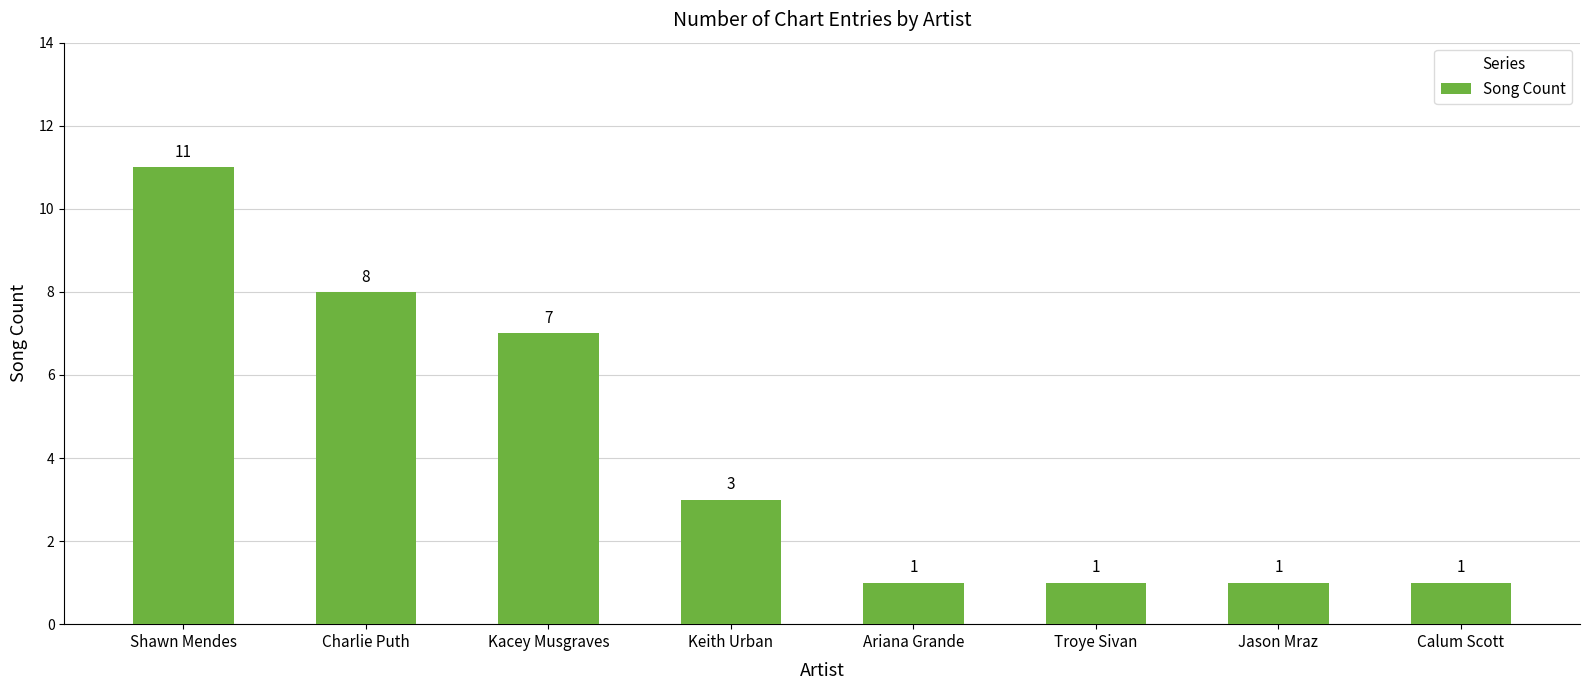

Which has a higher value, Charlie Puth or Kacey Musgraves?

Charlie Puth